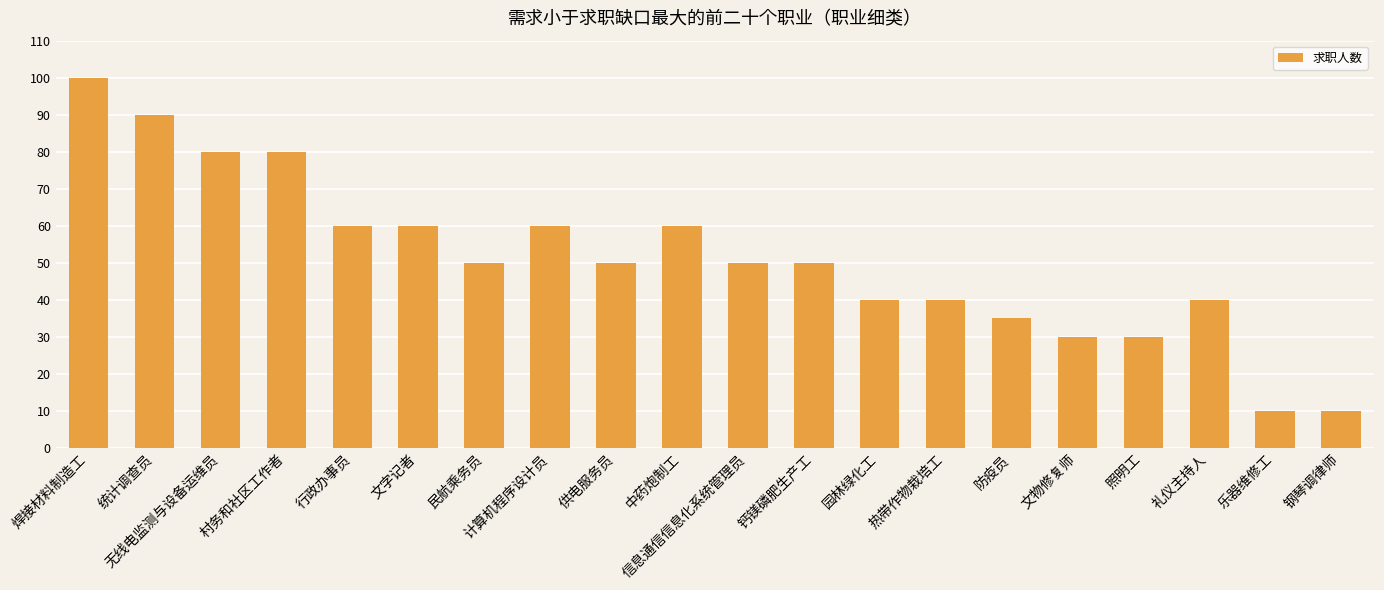

Reading left to right, what are all the values shown in this chart?

焊接材料制造工=100	统计调查员=90	无线电监测与设备运维员=80	村务和社区工作者=80	行政办事员=60	文字记者=60	民航乘务员=50	计算机程序设计员=60	供电服务员=50	中药炮制工=60	信息通信信息化系统管理员=50	钙镁磷肥生产工=50	园林绿化工=40	热带作物栽培工=40	防疫员=35	文物修复师=30	照明工=30	礼仪主持人=40	乐器维修工=10	钢琴调律师=10